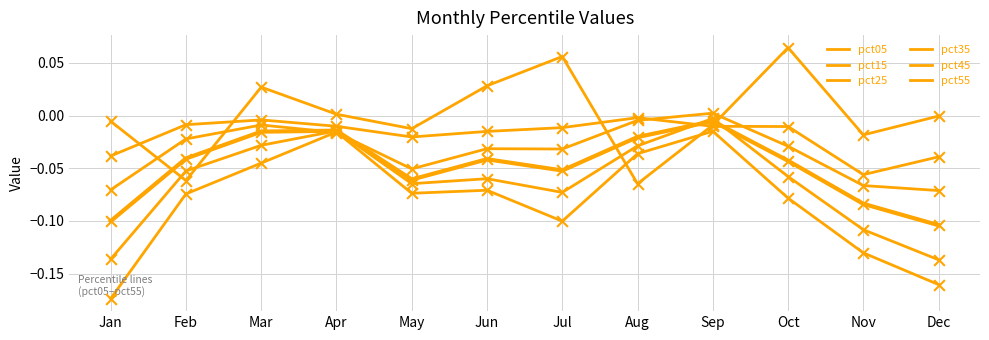

At how many categories does at least one series exceed 0?

6